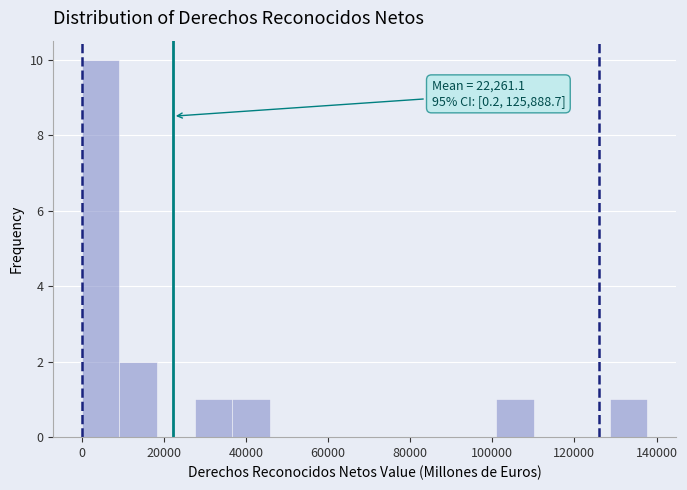

Which range on the x-axis has the tallest bar?

0 to 10000